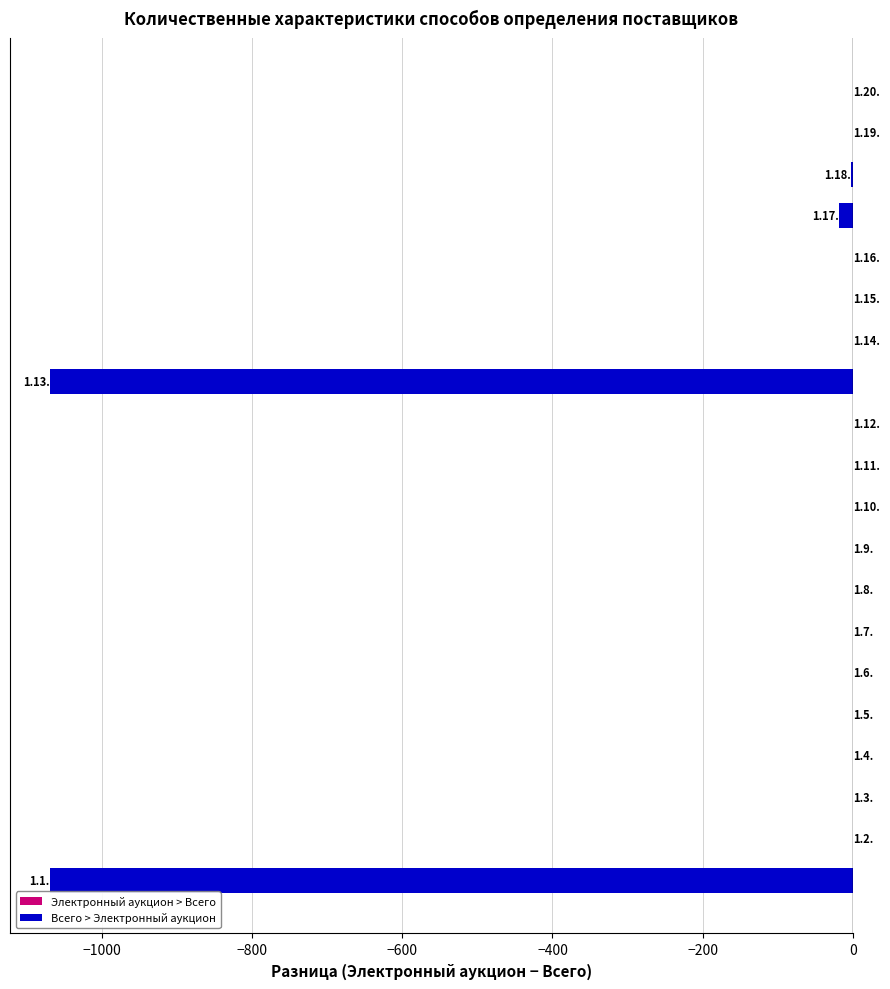

How many values are below zero?

4